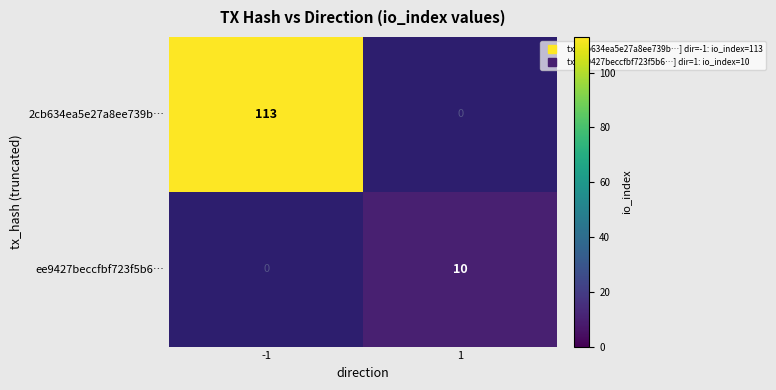

Reading right to left, extract all data points from this chart.

2cb634ea5e27a8ee739b…: 0	113
ee9427beccfbf723f5b6…: 10	0